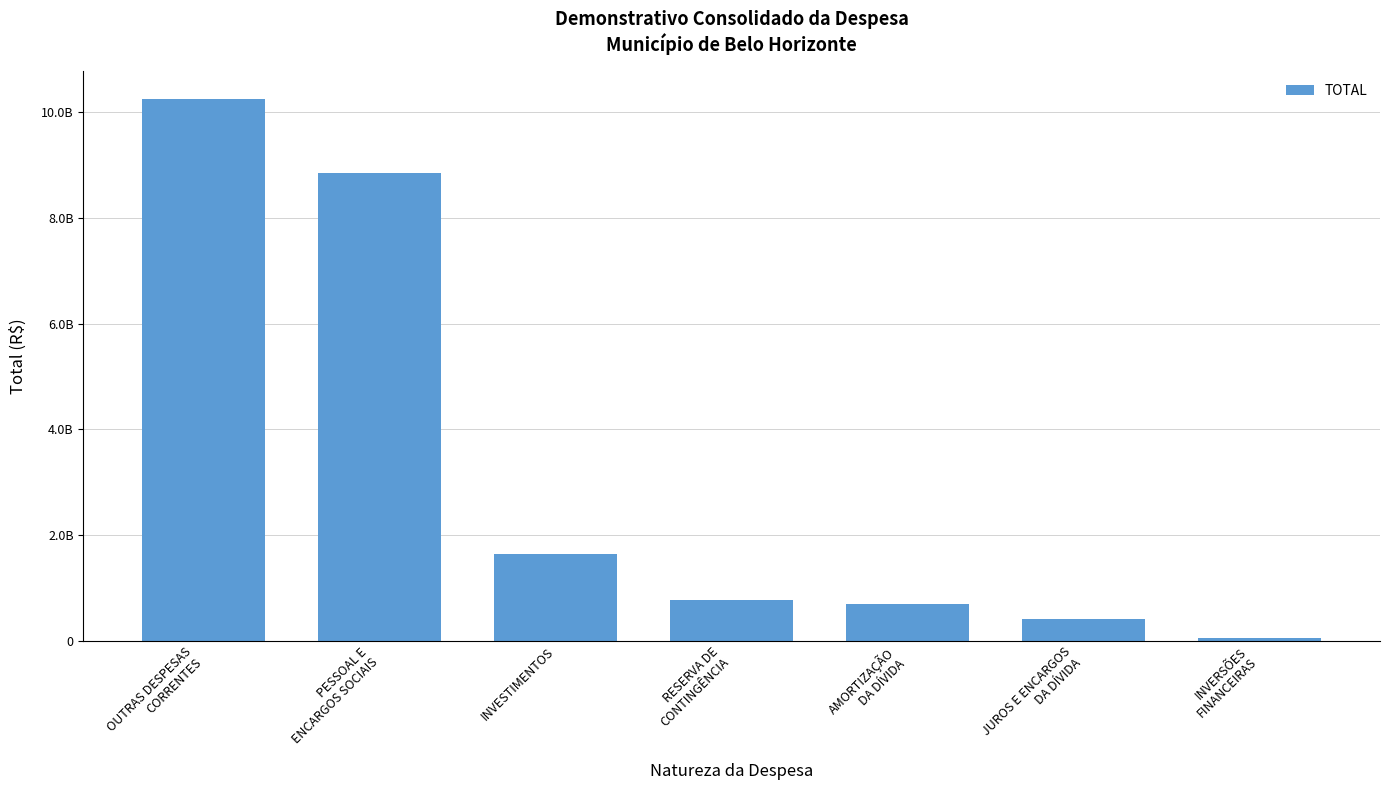

Which category has the lowest value across all series?

INVERSÕES
FINANCEIRAS